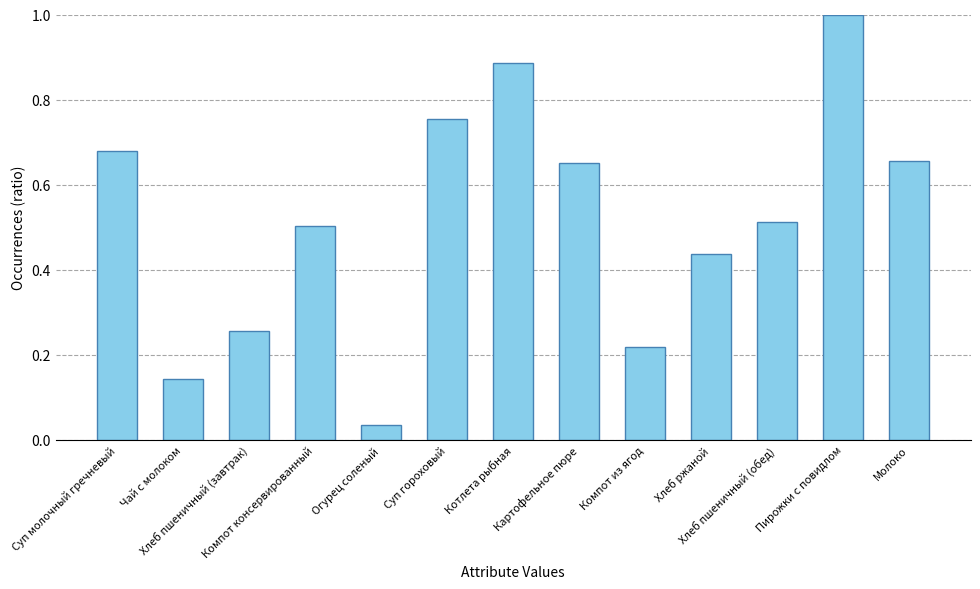

What is the maximum value shown in the chart?

1.0